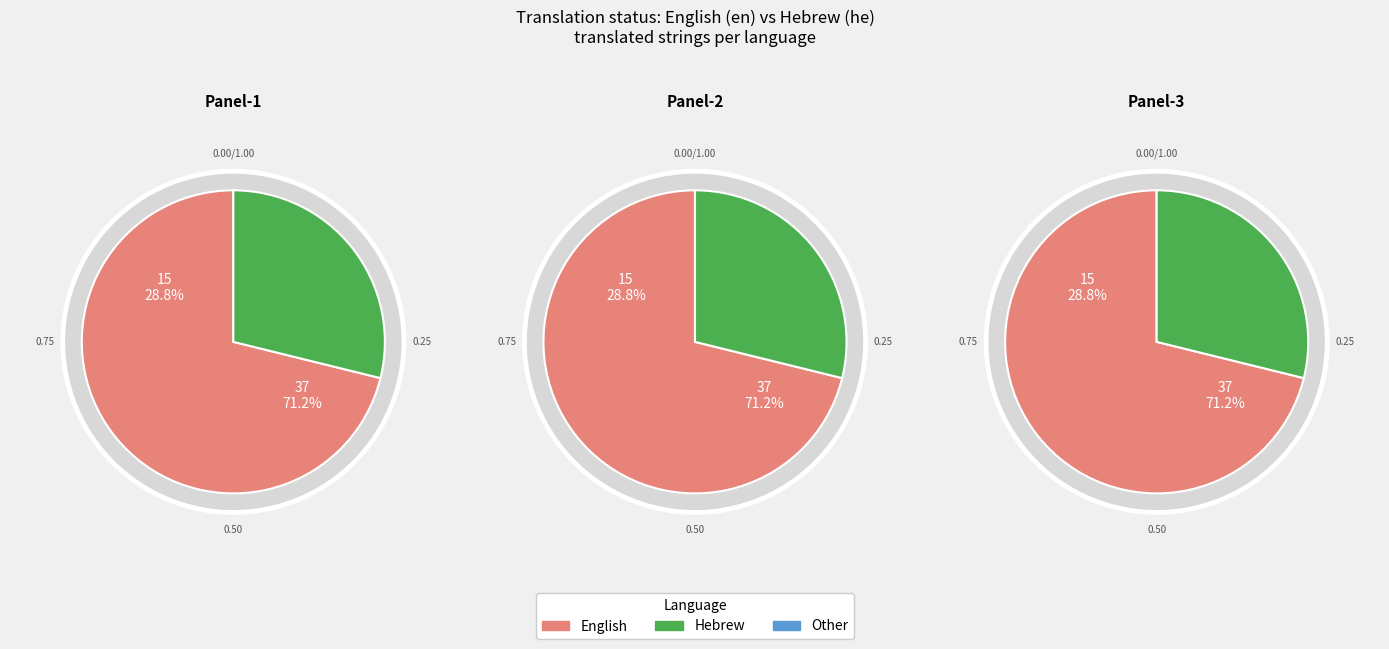

What is the change in value from English to Hebrew?

-22